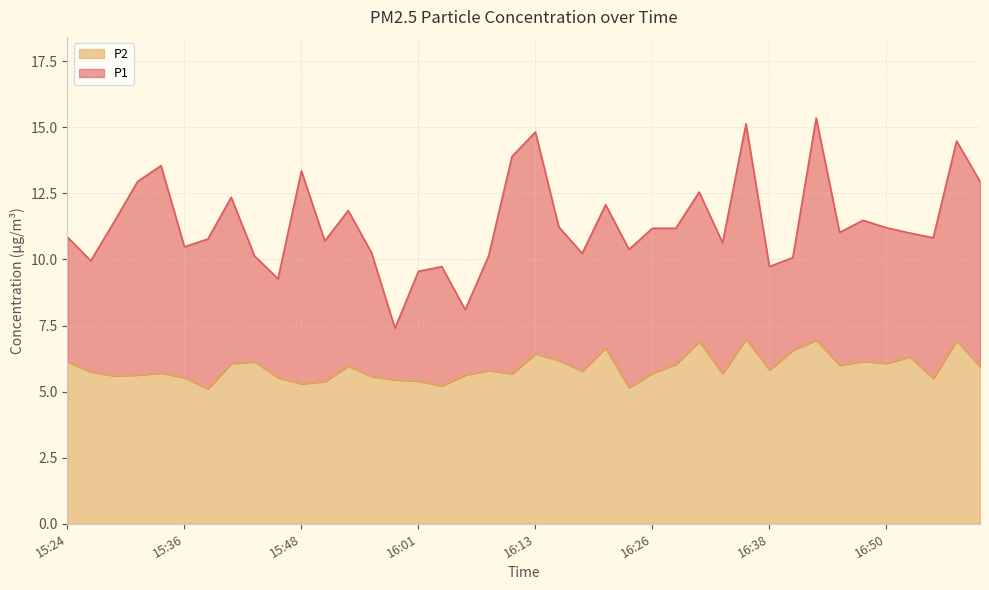

At which category does P1 reach its first local peak?

15:34